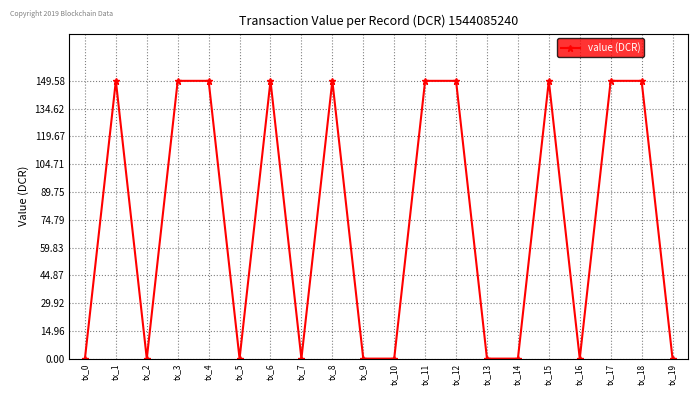

What is the sum of the values at tx_12 and tx_4?

299.2